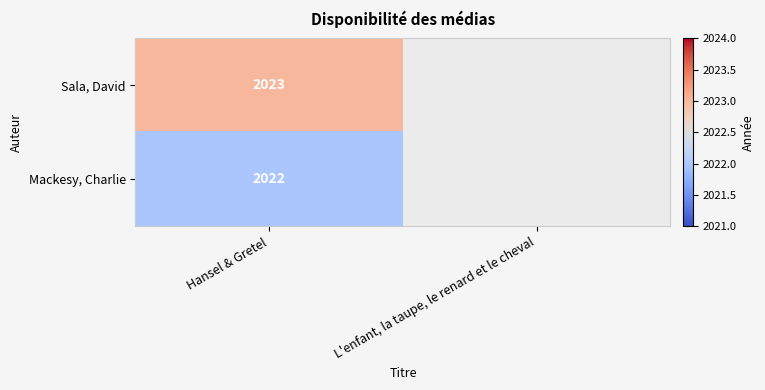

At how many categories does at least one series exceed 2022?

1